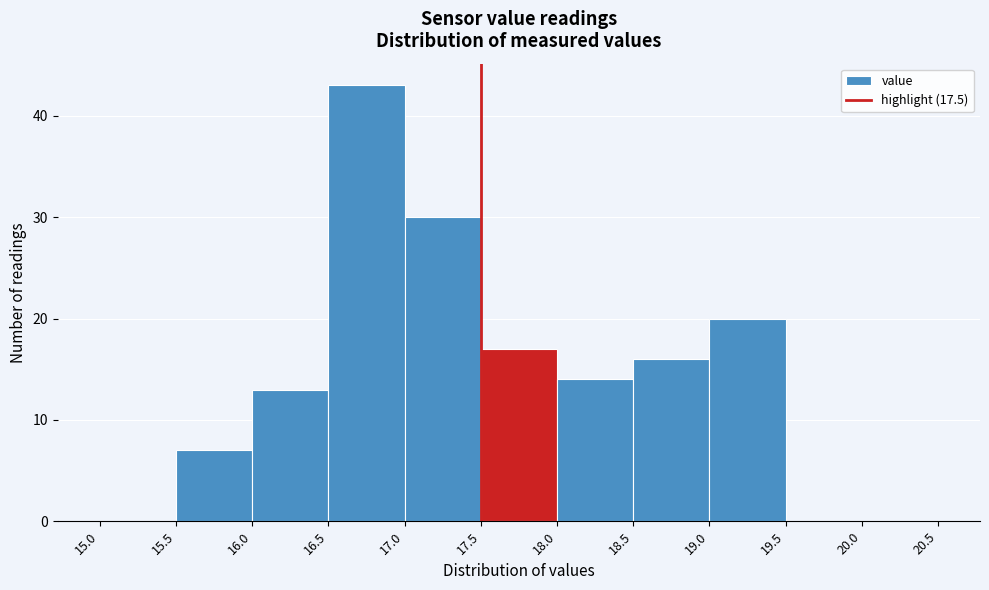

Over which range of the x-axis is the bar tallest?

16.5 to 17.0